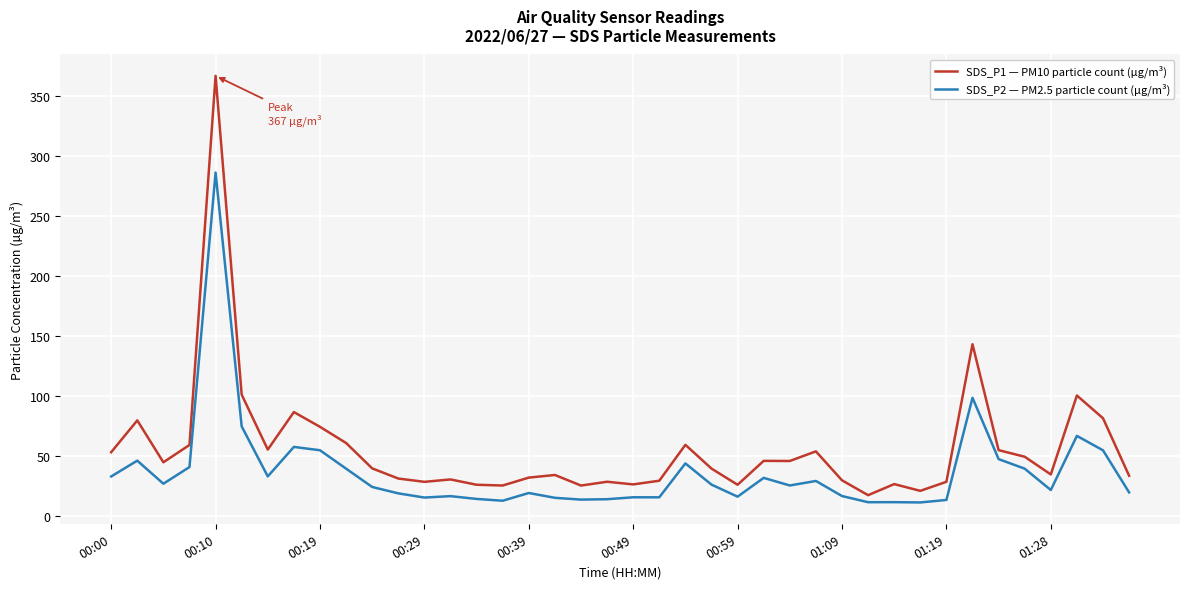

What is the minimum value shown in the chart?

11.1